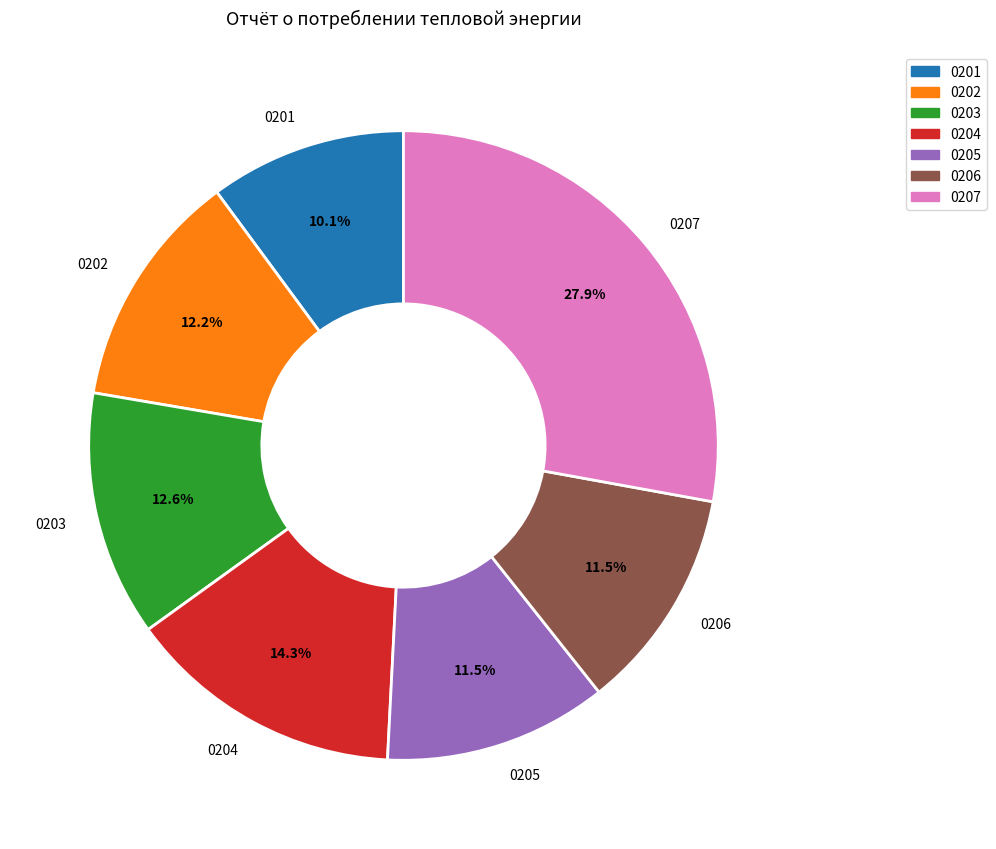

What portion of the pie excludes 0203?

87.4%